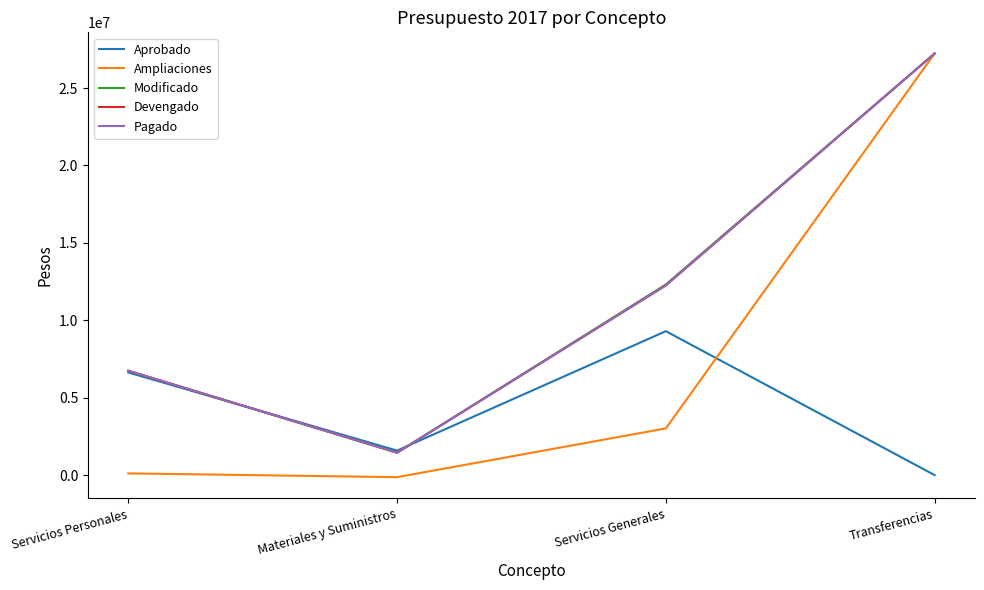

Does the chart have visible grid lines?

No